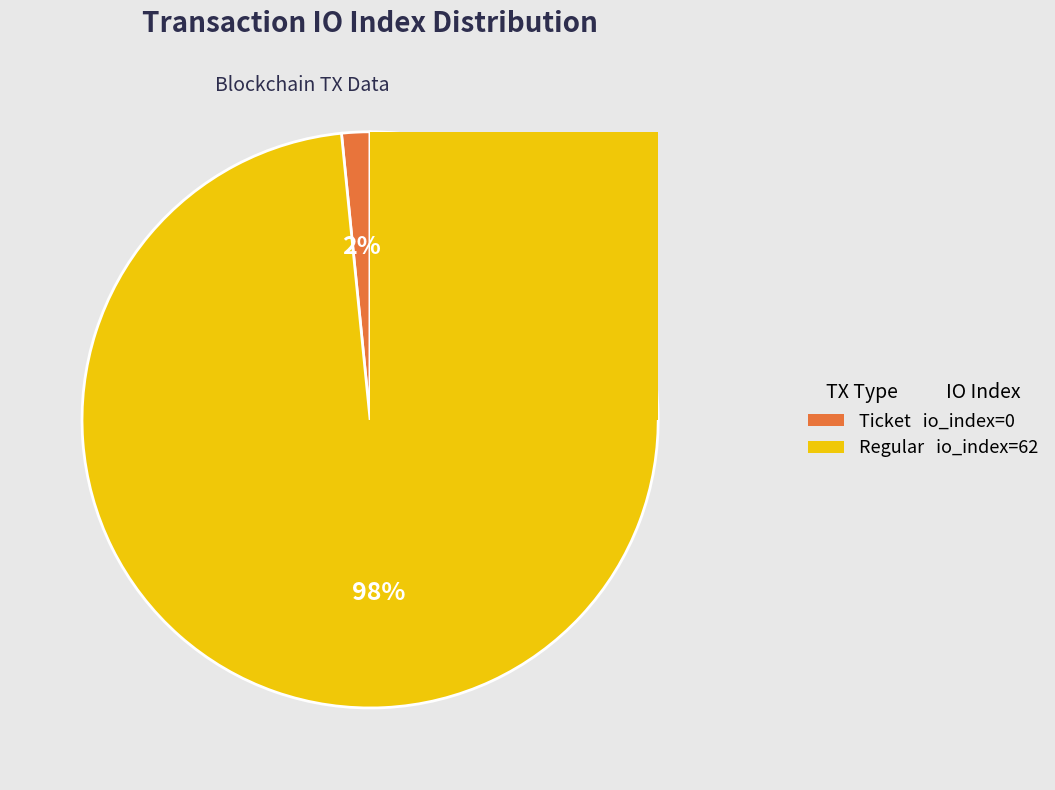

What is the total percentage of tx_index_62 and tx_index_0?

100.0%